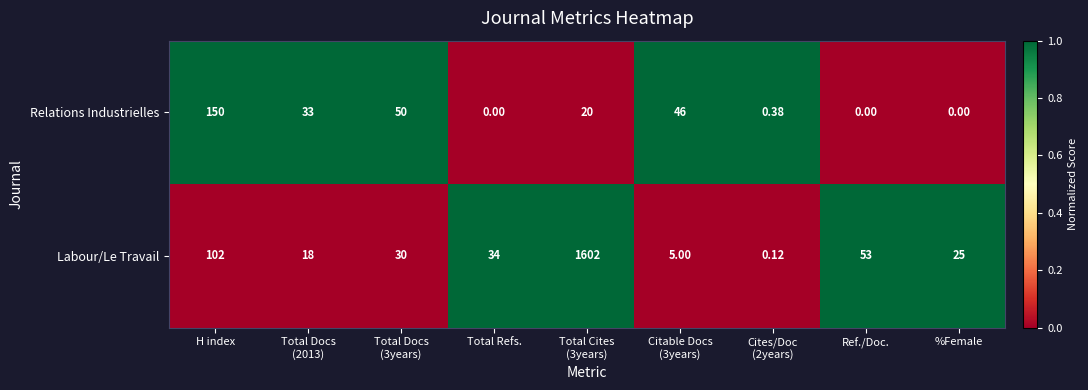

Which series has the largest total across all categories?

Labour/Le Travail